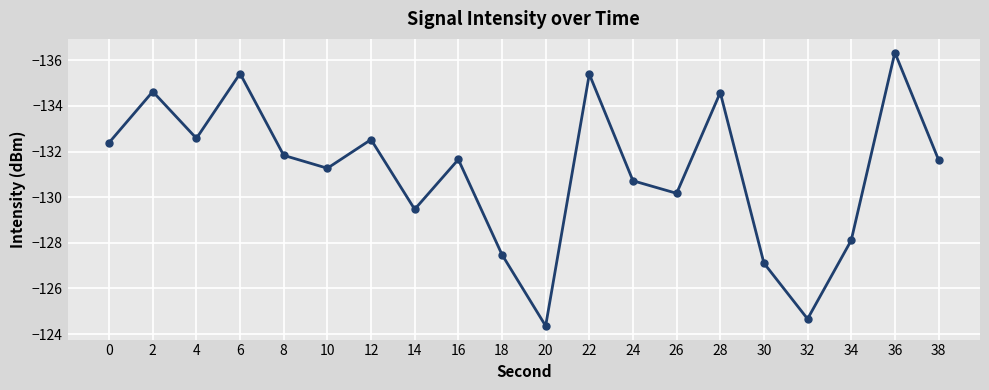

Where does the data first go above -131?

14